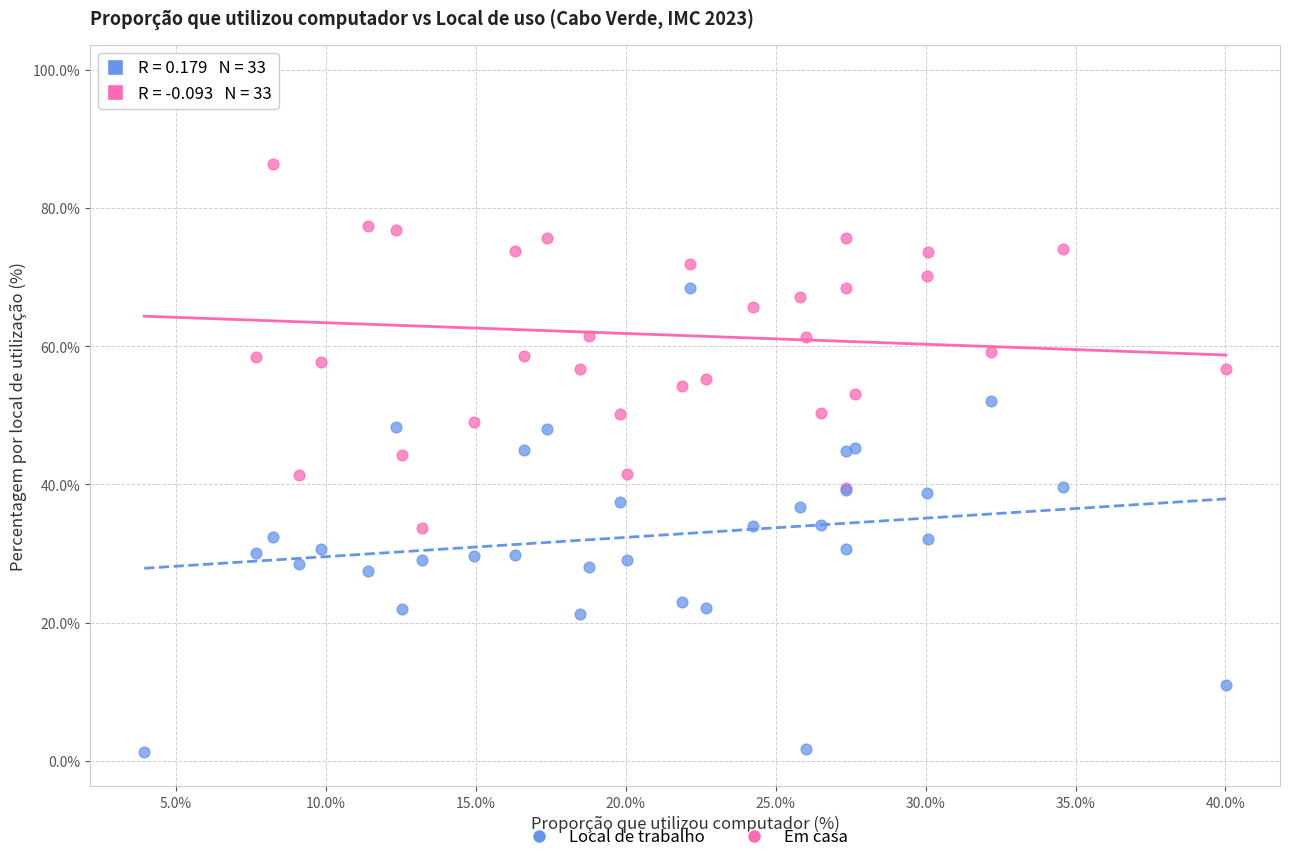

Which series contains the highest Y value?

Em casa